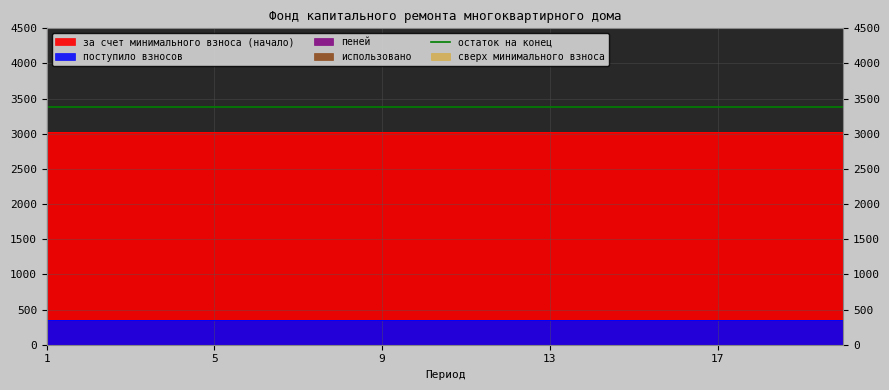

Reading left to right, list all the values displayed in this chart.

за счет минимального взноса (начало): 3025.6	3025.6	3025.6	3025.6	3025.6	3025.6	3025.6	3025.6	3025.6	3025.6	3025.6	3025.6	3025.6	3025.6	3025.6	3025.6	3025.6	3025.6	3025.6	3025.6
поступило взносов: 349.6	349.6	349.6	349.6	349.6	349.6	349.6	349.6	349.6	349.6	349.6	349.6	349.6	349.6	349.6	349.6	349.6	349.6	349.6	349.6
пеней: 0.0	0.0	0.0	0.0	0.0	0.0	0.0	0.0	0.0	0.0	0.0	0.0	0.0	0.0	0.0	0.0	0.0	0.0	0.0	0.0
использовано: 0.0	0.0	0.0	0.0	0.0	0.0	0.0	0.0	0.0	0.0	0.0	0.0	0.0	0.0	0.0	0.0	0.0	0.0	0.0	0.0
остаток на конец: 3375.2	3375.2	3375.2	3375.2	3375.2	3375.2	3375.2	3375.2	3375.2	3375.2	3375.2	3375.2	3375.2	3375.2	3375.2	3375.2	3375.2	3375.2	3375.2	3375.2
сверх минимального взноса: 0.0	0.0	0.0	0.0	0.0	0.0	0.0	0.0	0.0	0.0	0.0	0.0	0.0	0.0	0.0	0.0	0.0	0.0	0.0	0.0